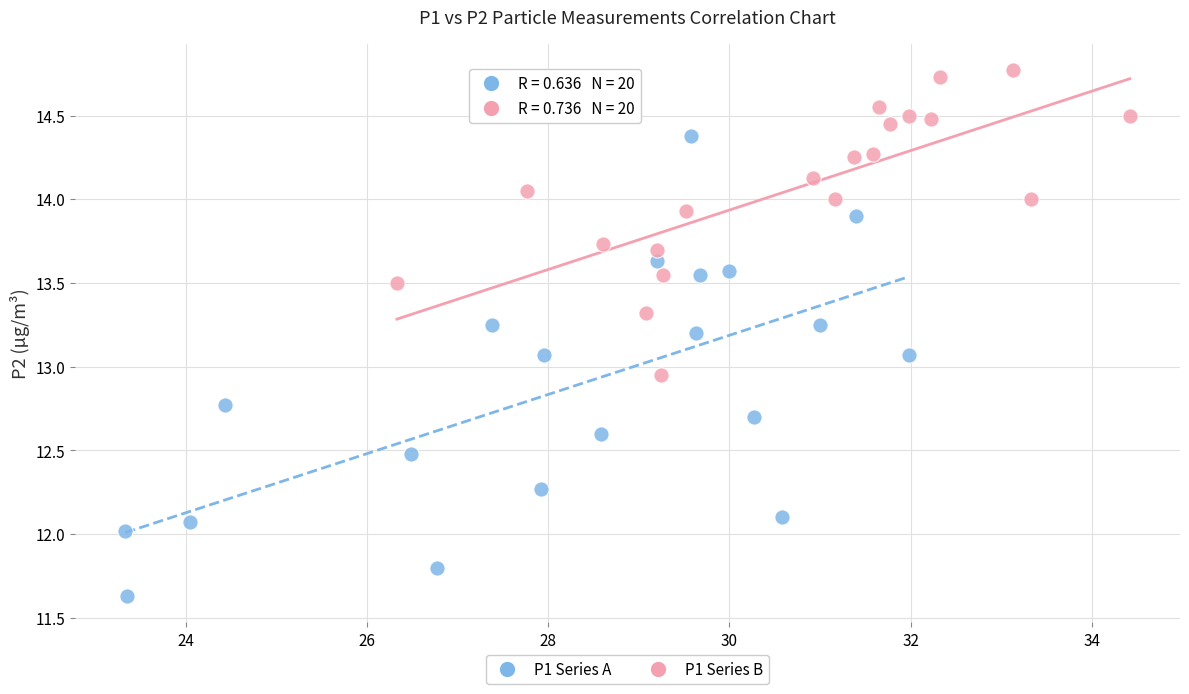

Which series has the largest Y range (max minus min)?

P1 Series A